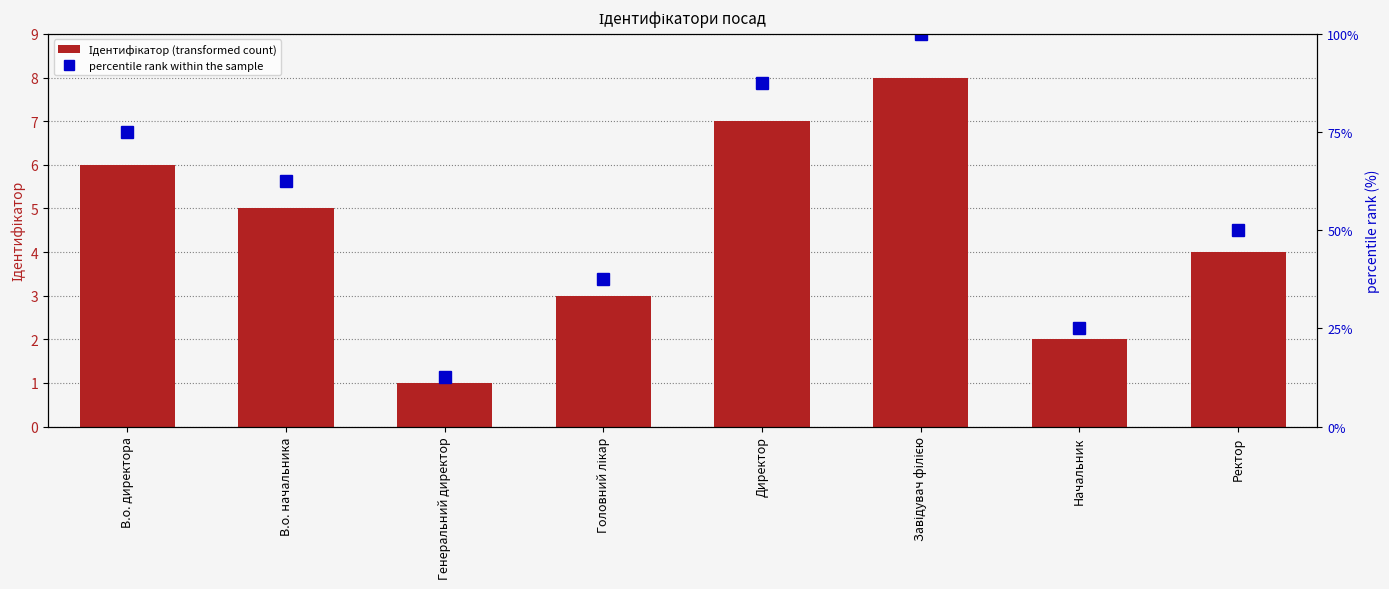

Reading left to right, what are all the values shown in this chart?

Ідентифікатор (transformed count): 6.0	5.0	1.0	3.0	7.0	8.0	2.0	4.0
percentile rank within the sample: 75.0	62.5	12.5	37.5	87.5	100.0	25.0	50.0